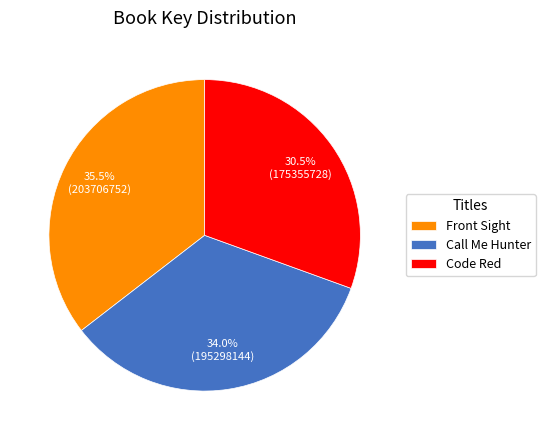

Between Code Red and Front Sight, which is larger?

Front Sight